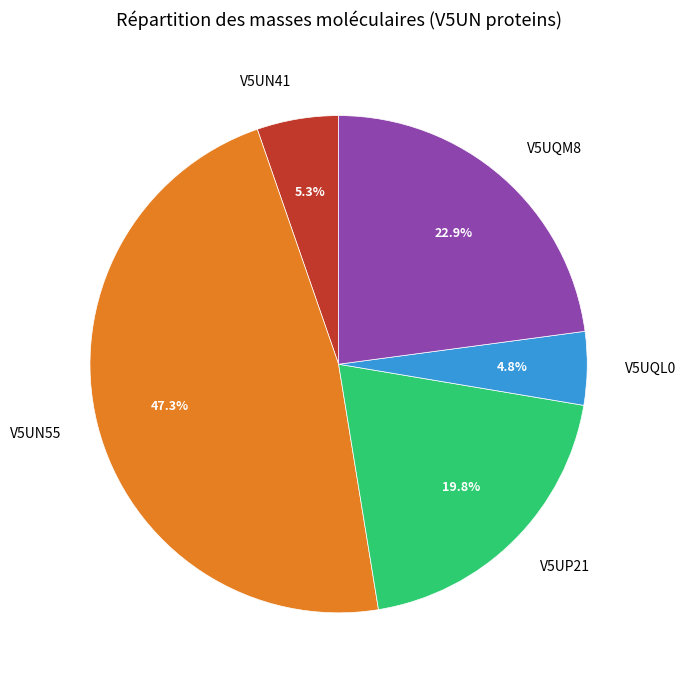

What is the ratio of the value at V5UN55 to the value at V5UP21?

2.4